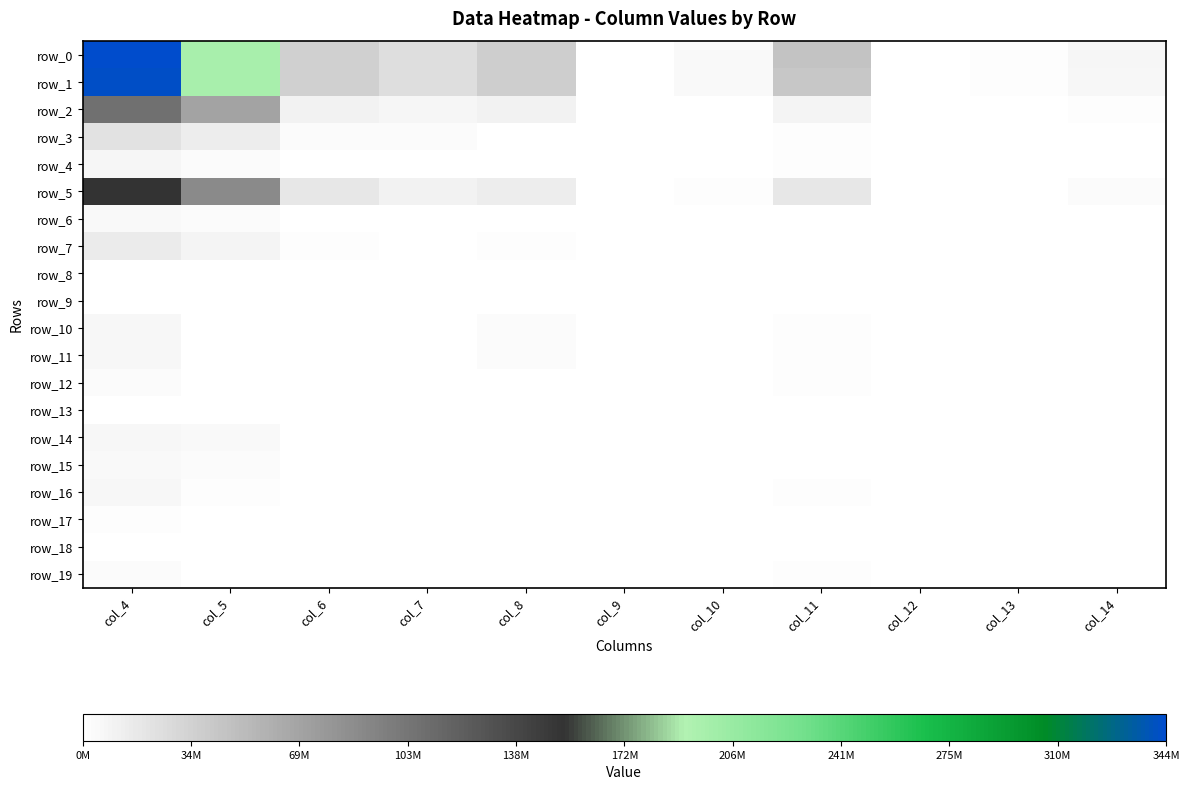

Which series has the widest spread of values?

row_0